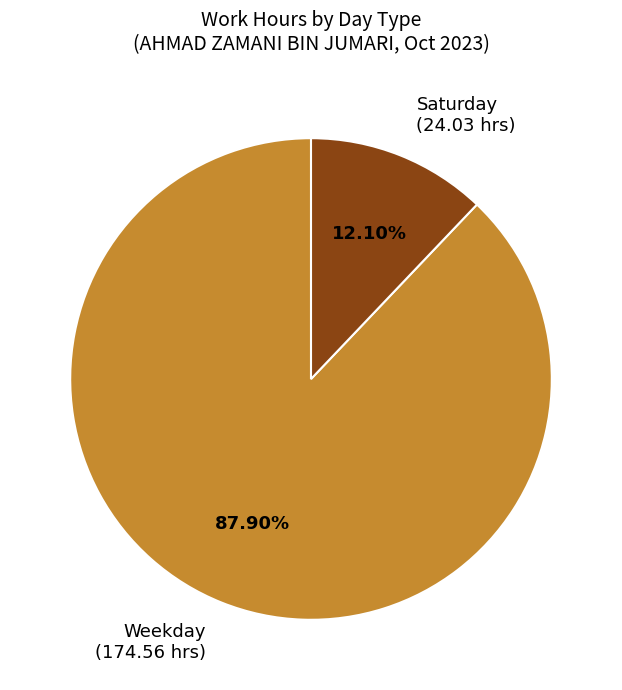

Do Weekday (174.56 hrs) and Saturday (24.03 hrs) together represent more than half of the pie?

Yes